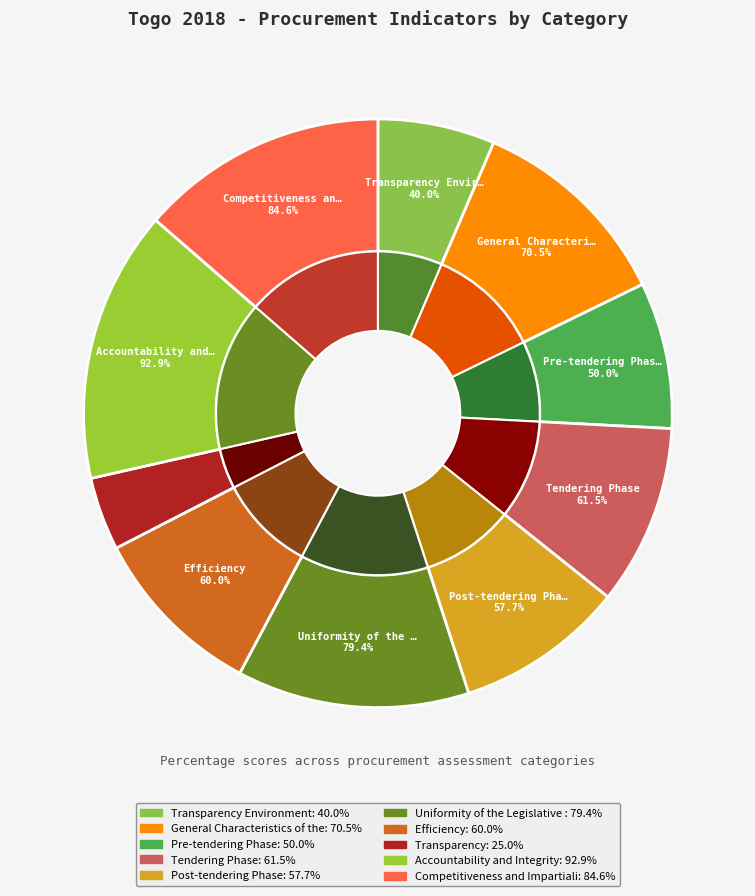

To the nearest percent, what percentage of the pie is Pre-tendering Phase?

8%